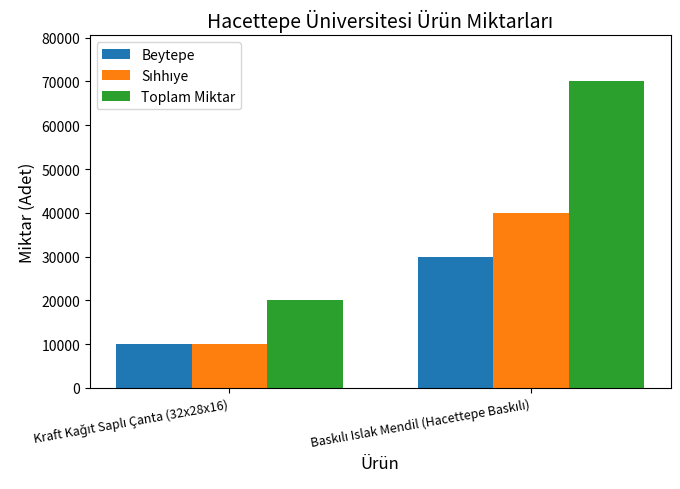

Which series has the largest total across all categories?

Toplam Miktar